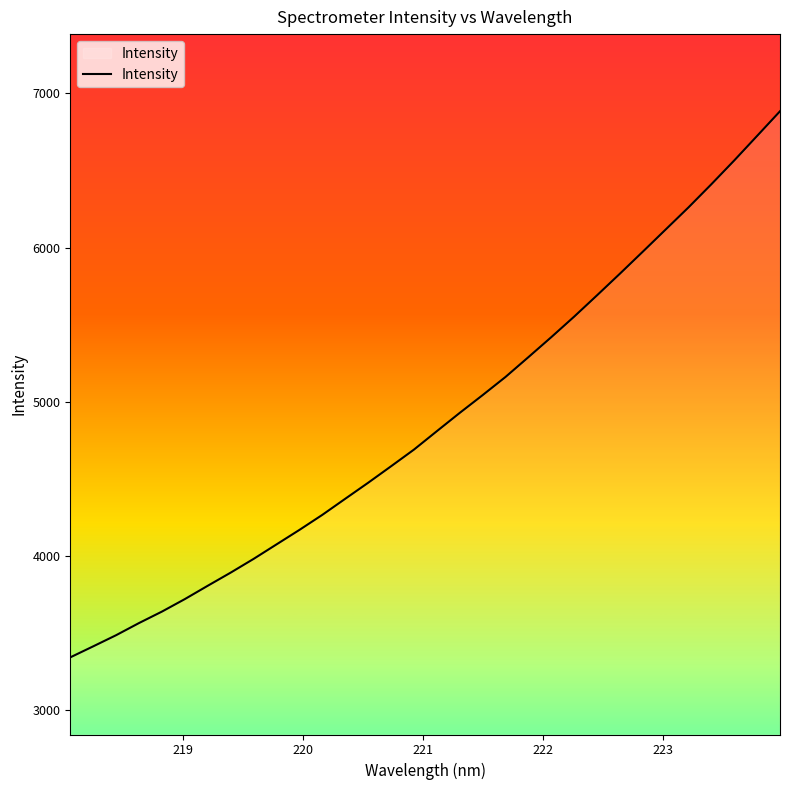

Does the chart have visible grid lines?

No